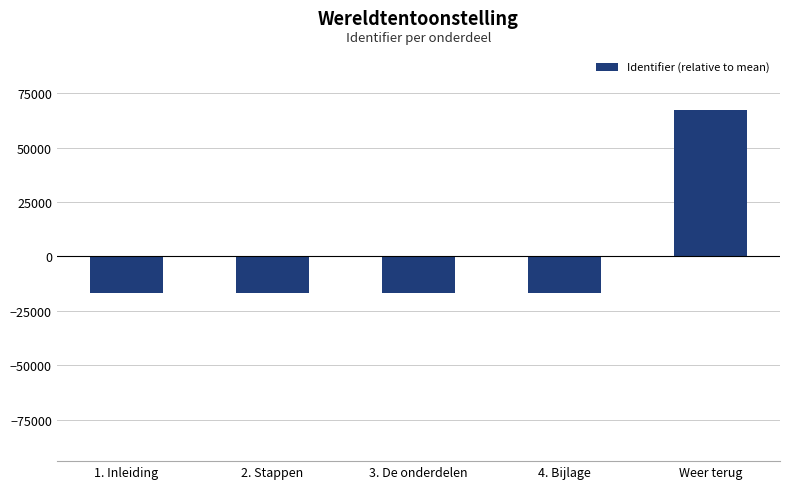

Where does the data first go above -16801?

3. De onderdelen